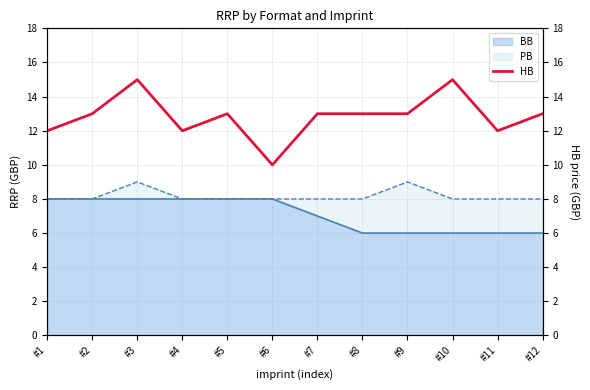

List the labels in order of value, largest first.

#3, #10, #2, #5, #7, #8, #9, #12, #1, #4, #11, #6